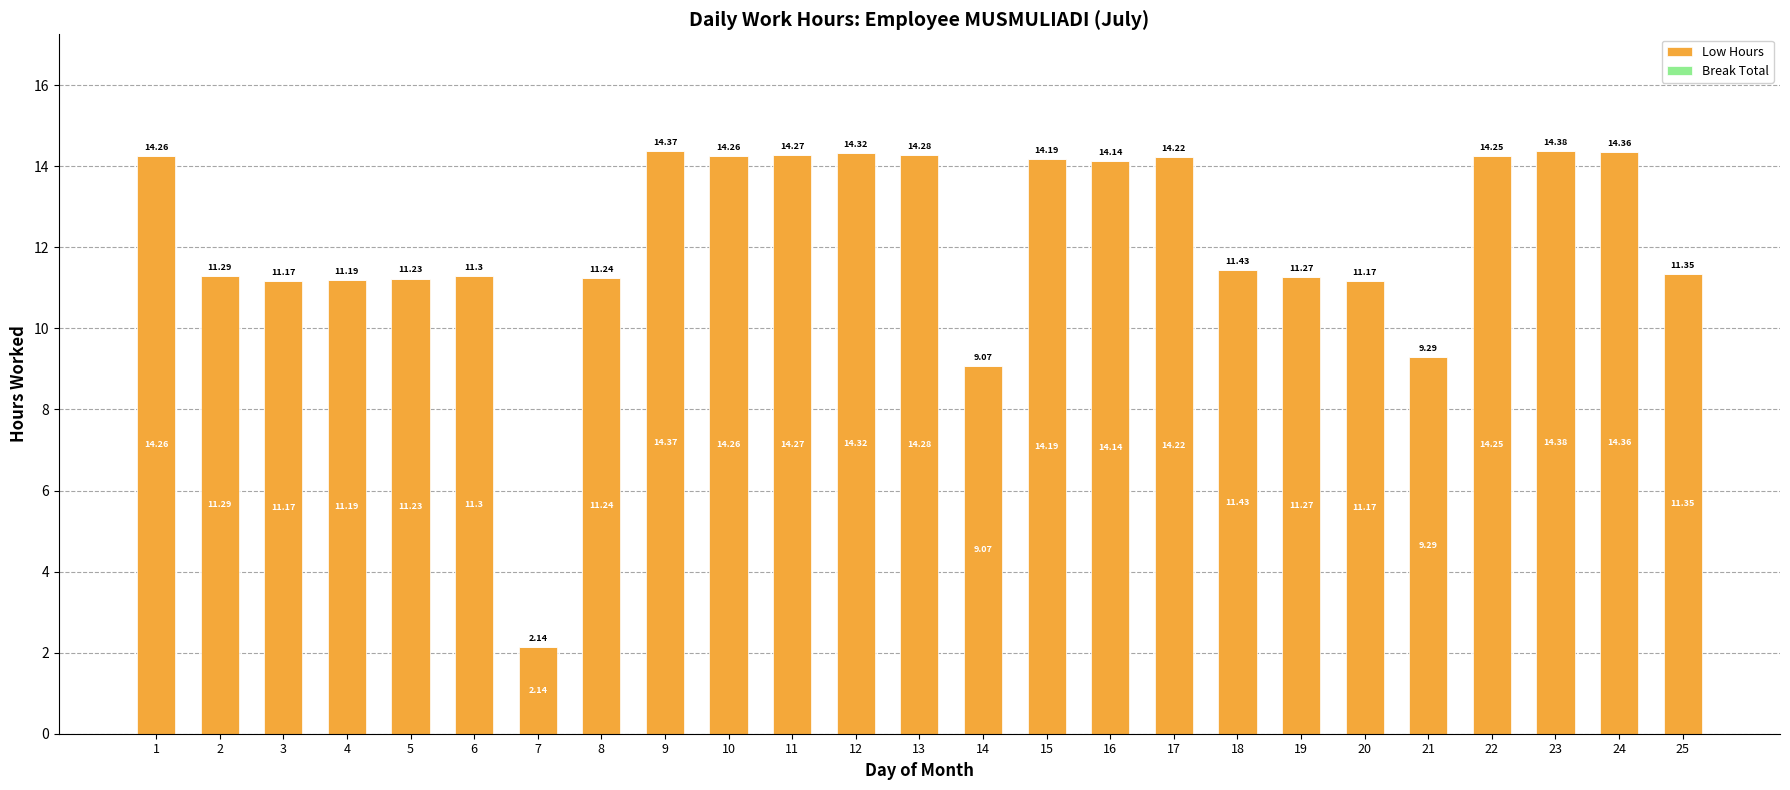

Between 21 and 7, which is larger?

21